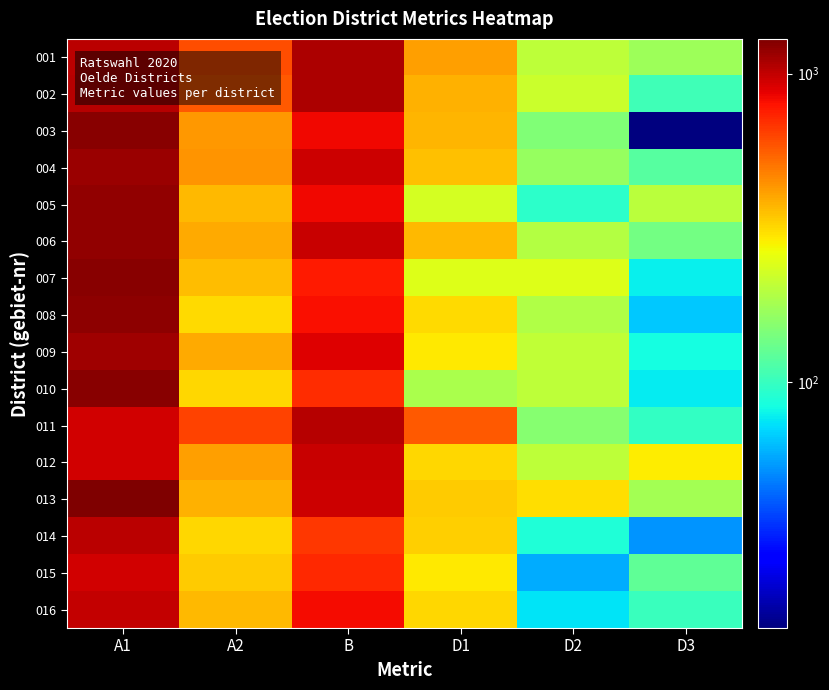

What is the total value across all series at A2?

6650